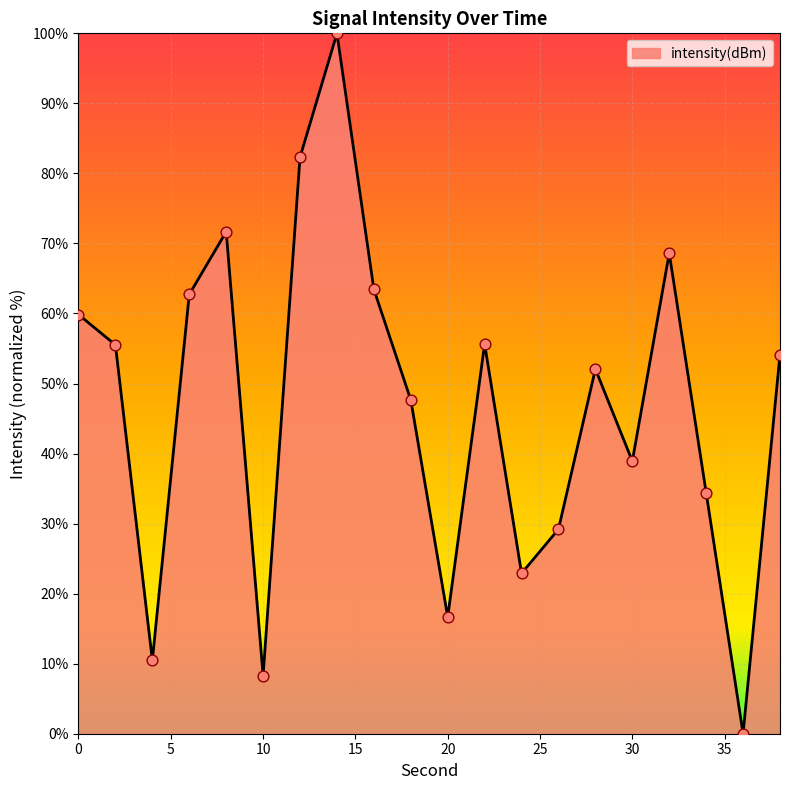

What is the maximum value shown in the chart?

100.0